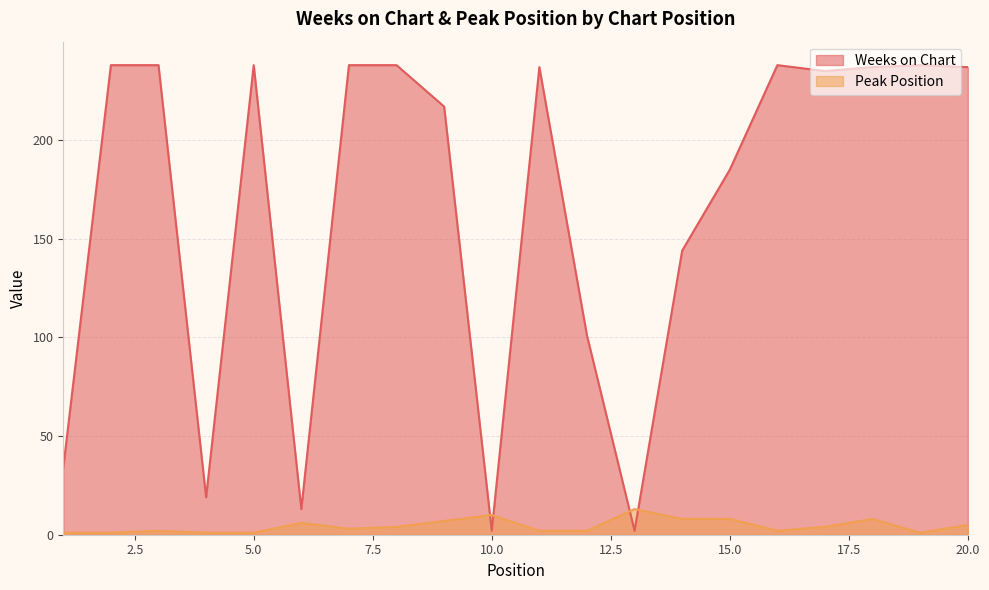

True or false: Weeks on Chart has a value of 238 at 2.

True